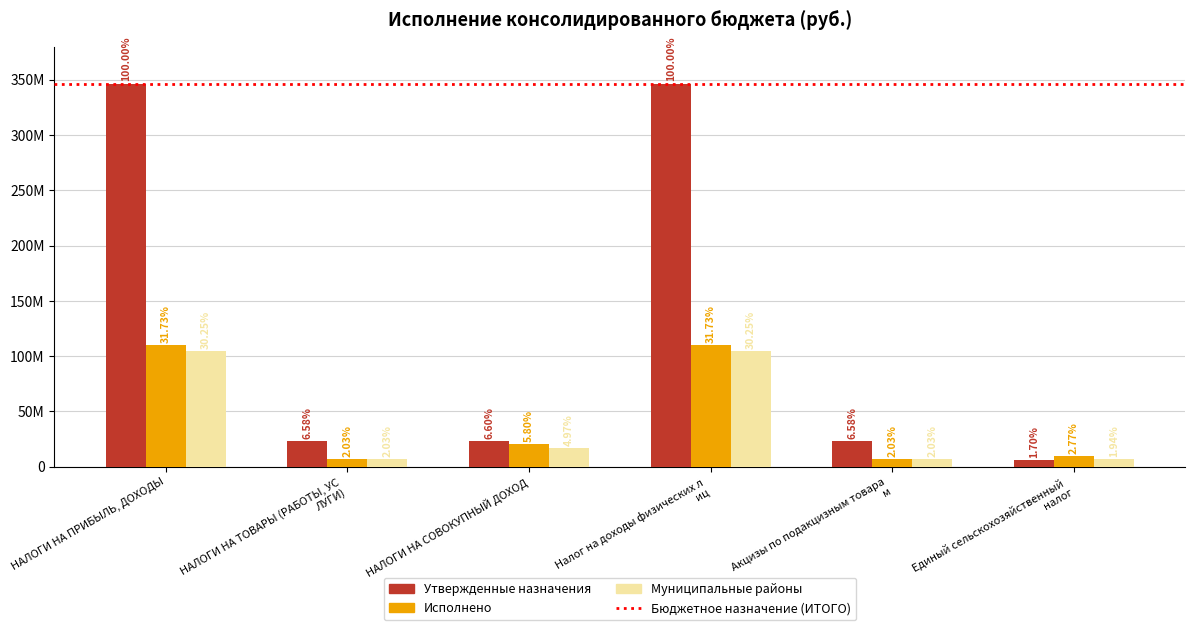

At which category does the chart reach its minimum across all series?

Единый сельскохозяйственный налог